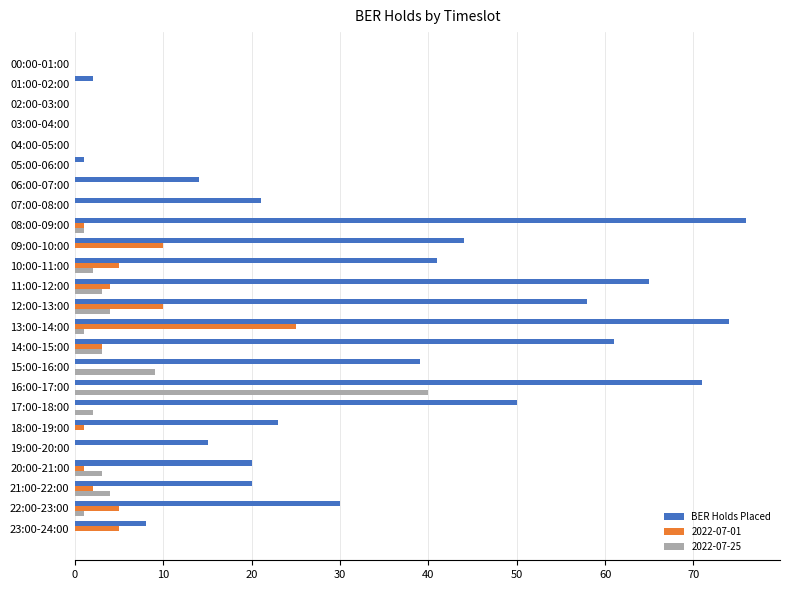

Is it true that 2022-07-01 equals 3 at 14:00-15:00?

True